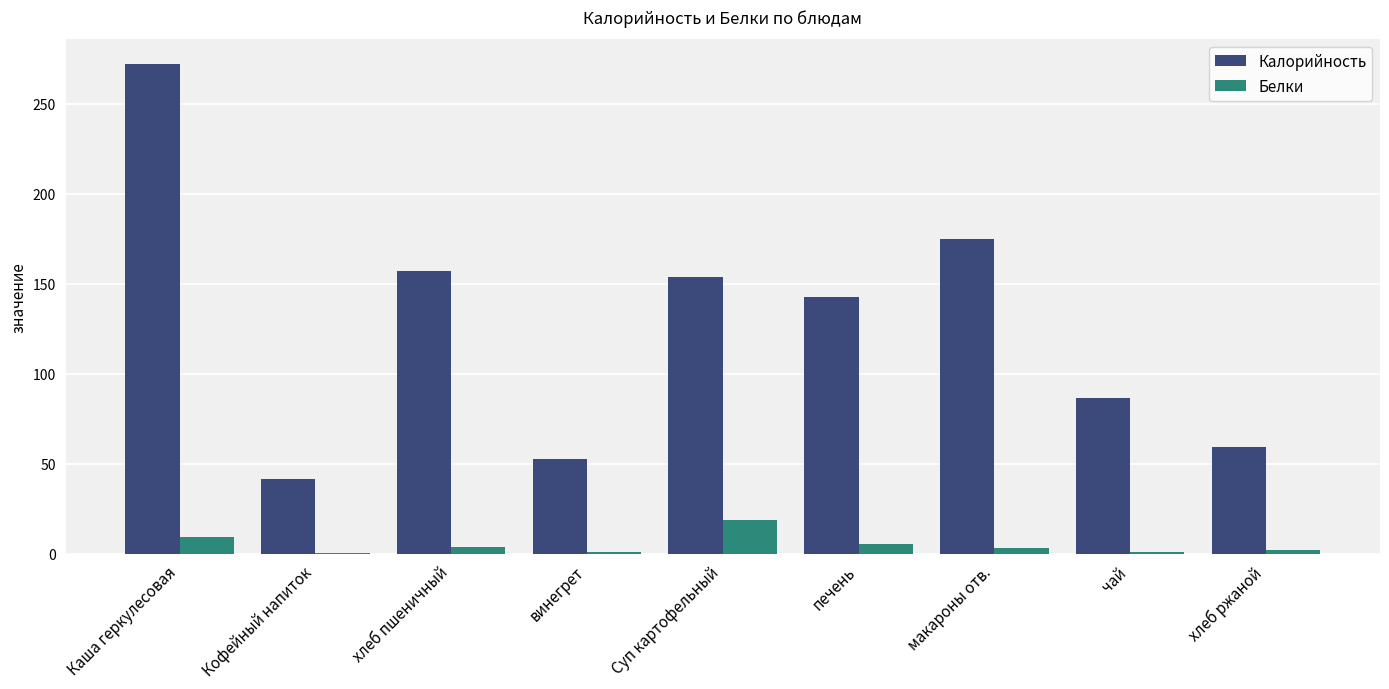

How many distinct data groups are displayed?

2